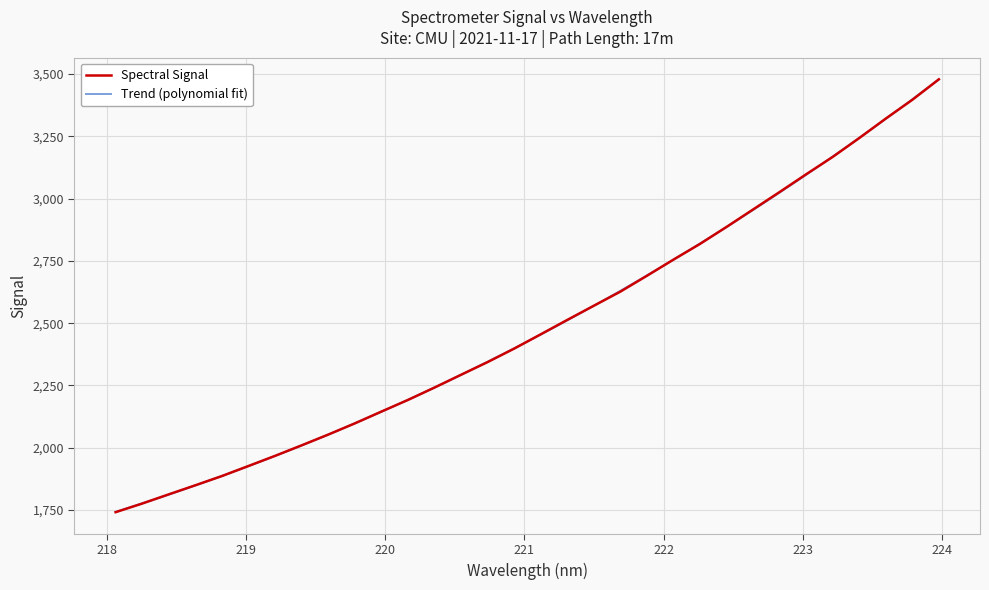

What is the label of the 1st point from the right?

223.9802